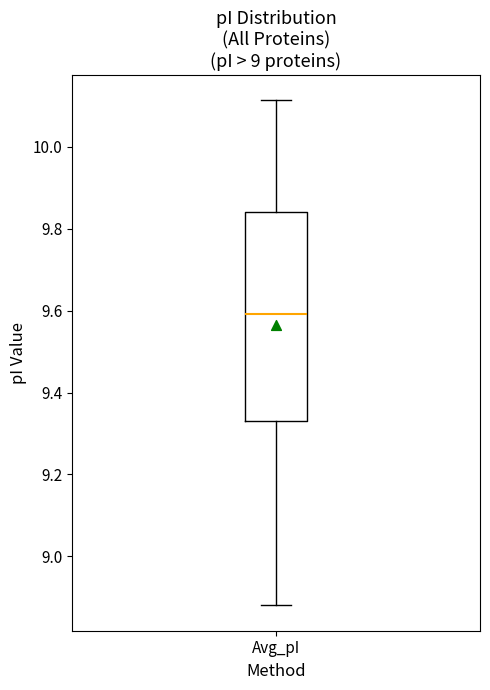

Read this box plot against the y-axis: the position of the median line, the range covered by the box, and the ends of both whiskers. The values are not printed on the chart, so give them approximately, as read against the axis.

median 9.60, box 9.34 to 9.84, whiskers 8.88 to 10.12